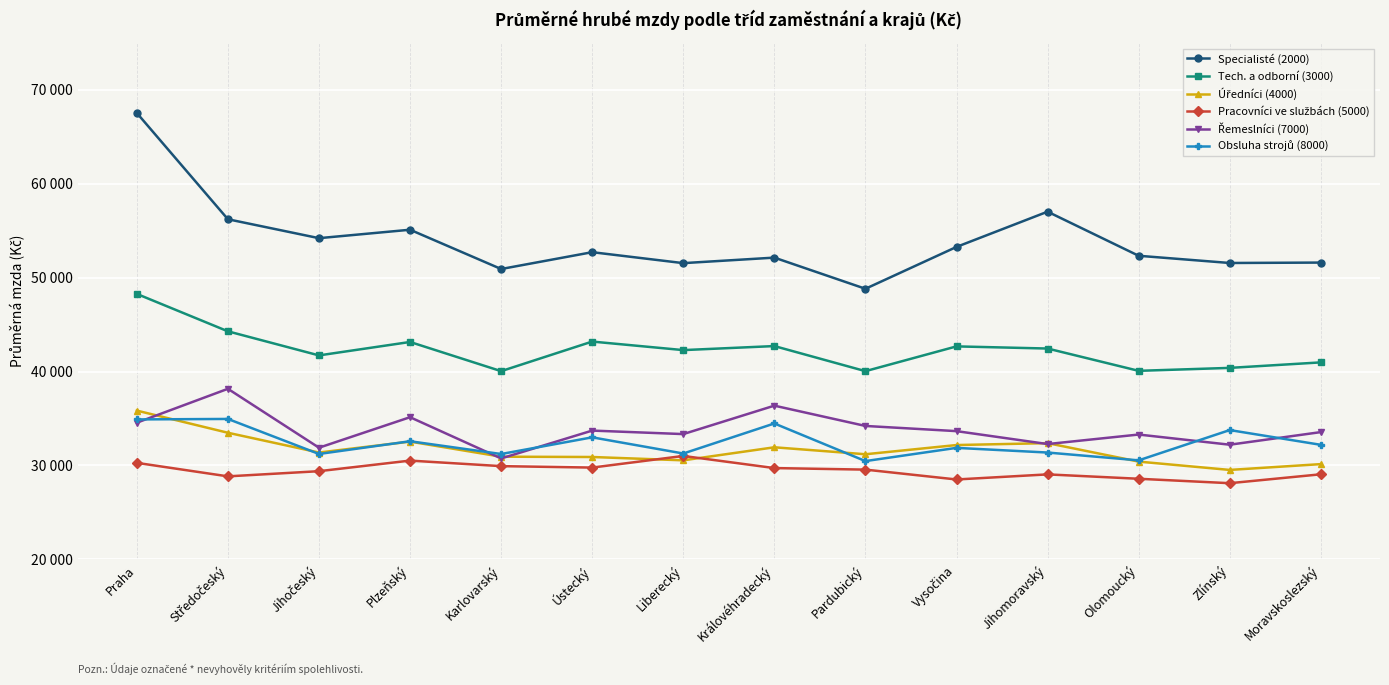

Is the value of Pracovníci ve službách (5000) at Vysočina greater than the value of Řemeslníci (7000) at Ústecký?

No